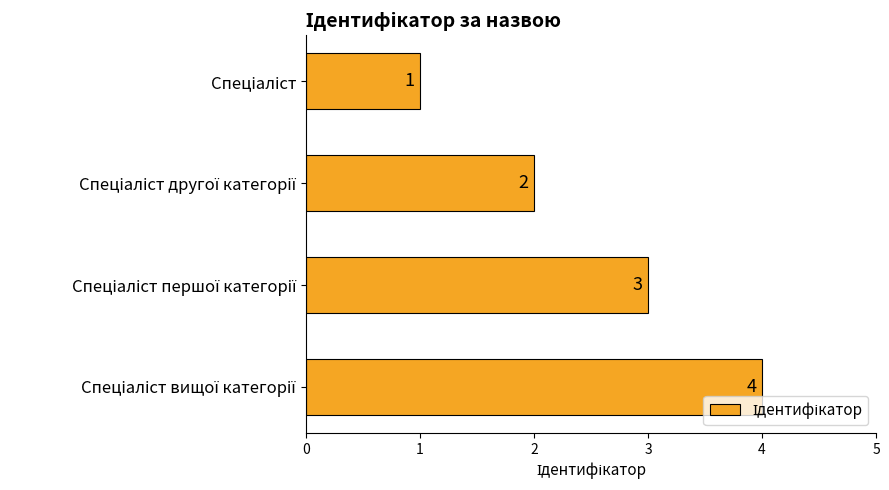

What is the greatest value displayed?

4